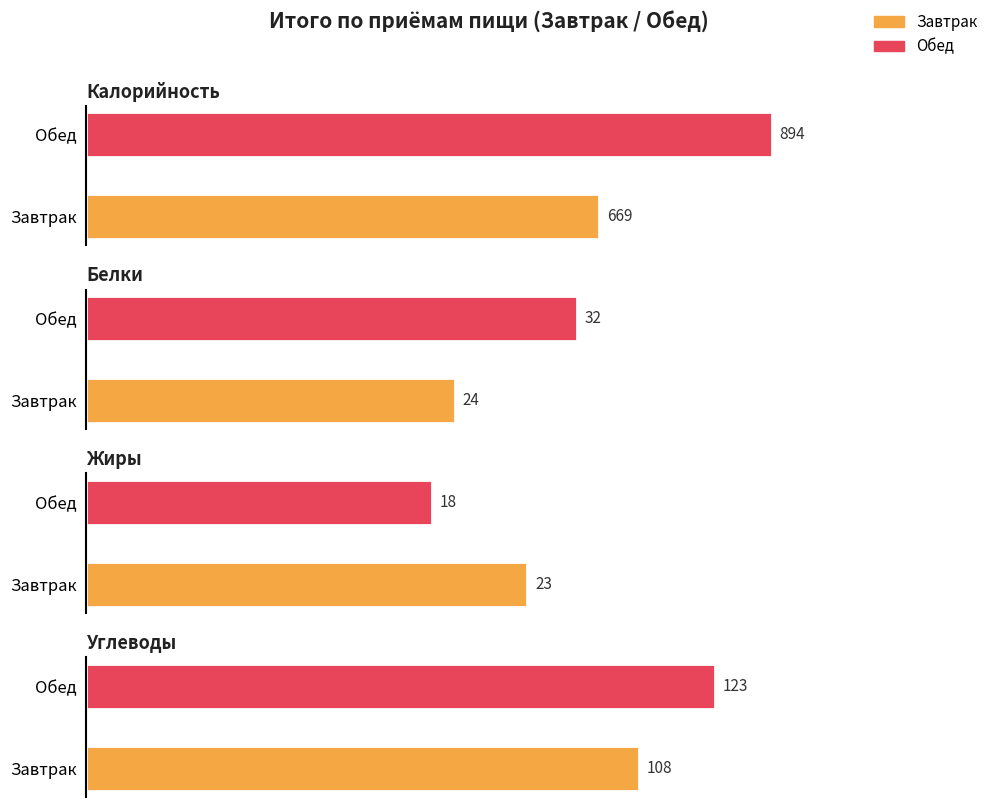

Reading left to right, transcribe all the data shown in this chart.

Калорийность: Завтрак=669	Обед=894
Белки: Завтрак=24	Обед=32
Жиры: Завтрак=23	Обед=18
Углеводы: Завтрак=108	Обед=123